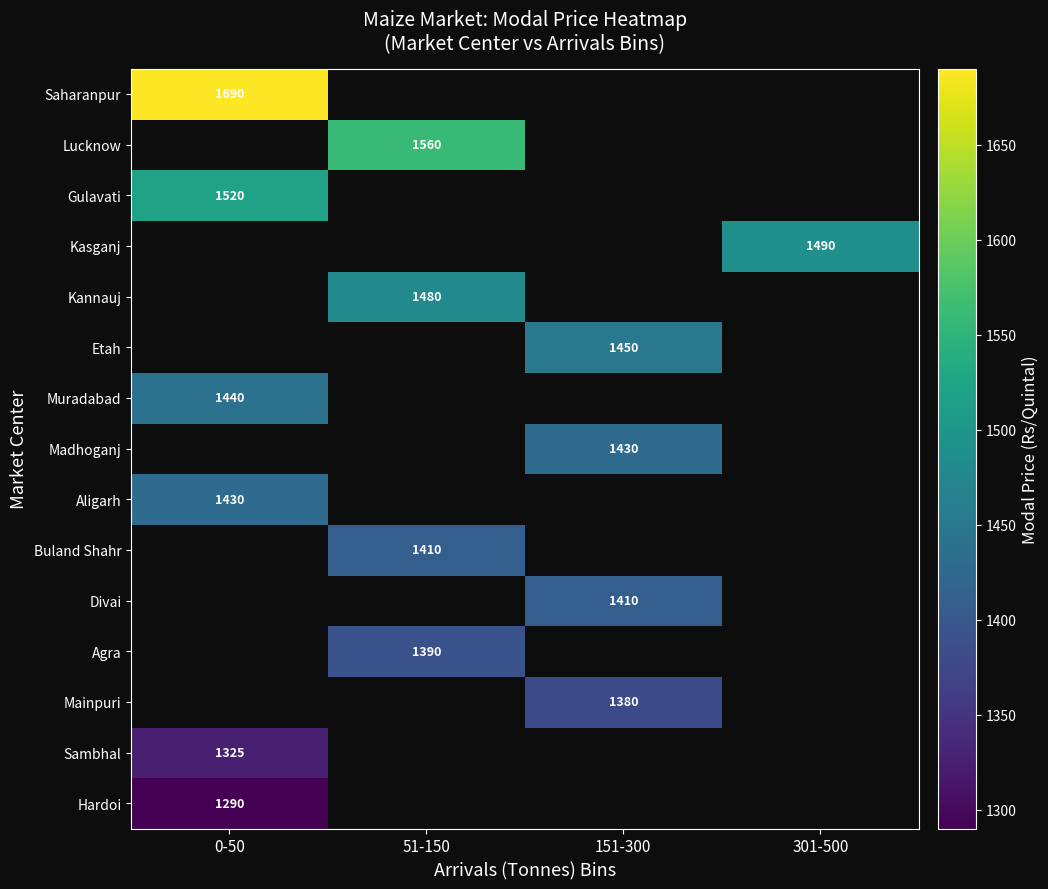

True or false: Kannauj has a value of 1480 at 51-150.

True